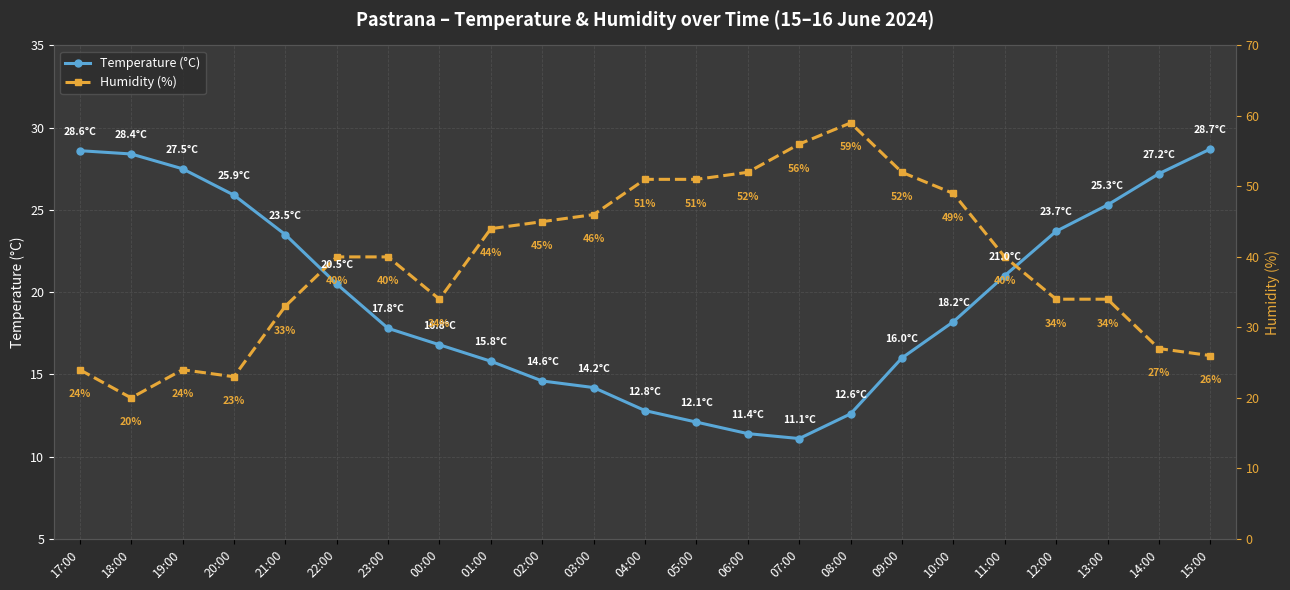

At which category is the sum across all series the highest?

13:00